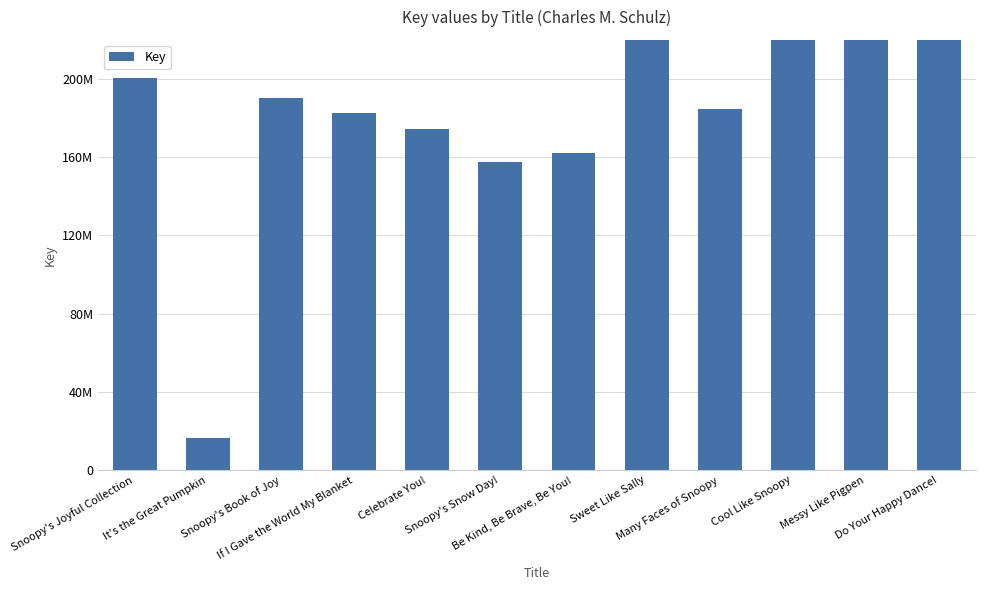

What is the maximum value shown in the chart?

562886202